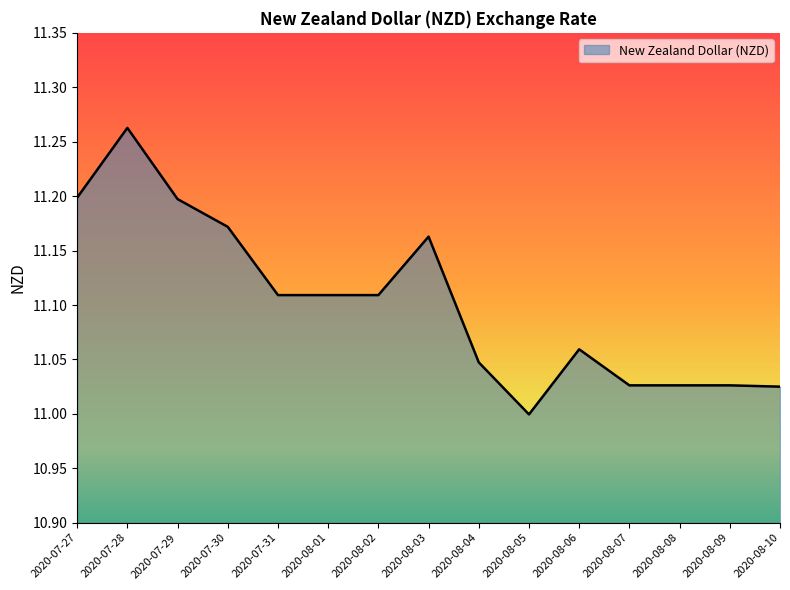

What is the difference between the maximum and minimum values?

0.3